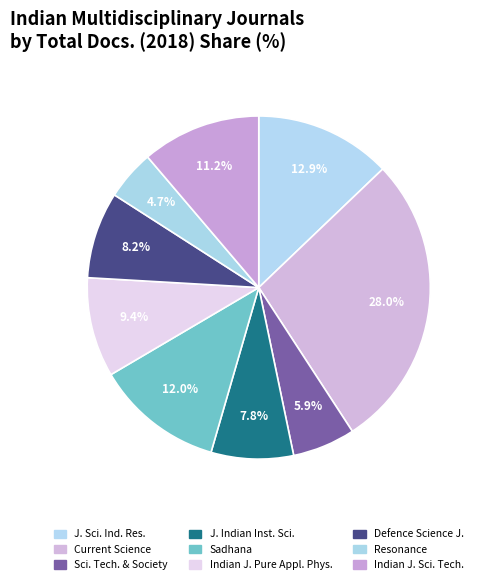

How many segments does this pie chart have?

9